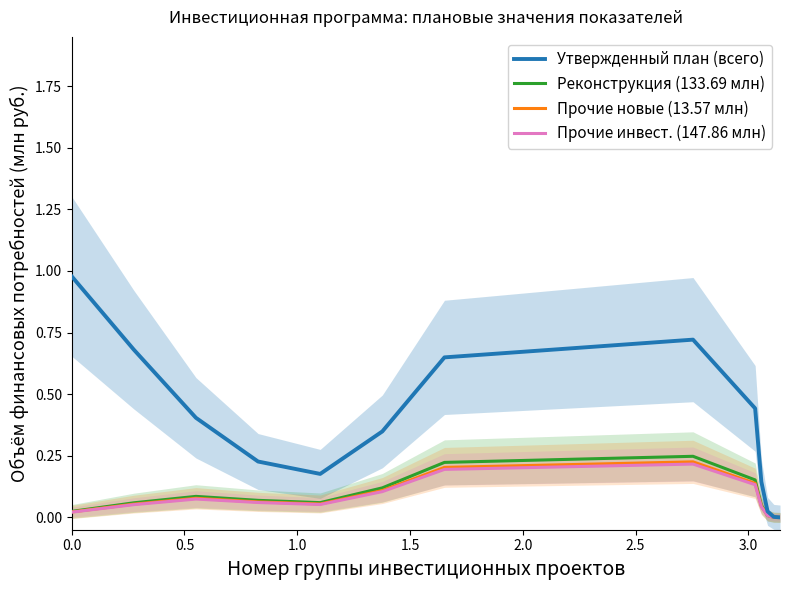

How many interior local peaks does the Реконструкция (133.69 млн) series have?

2